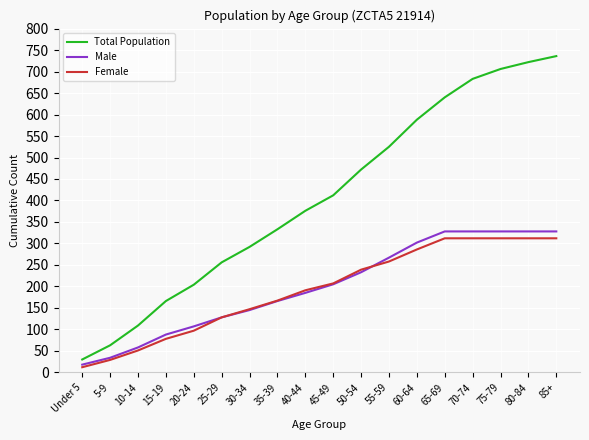

Is the value of Female at 55-59 greater than the value of Male at 20-24?

Yes